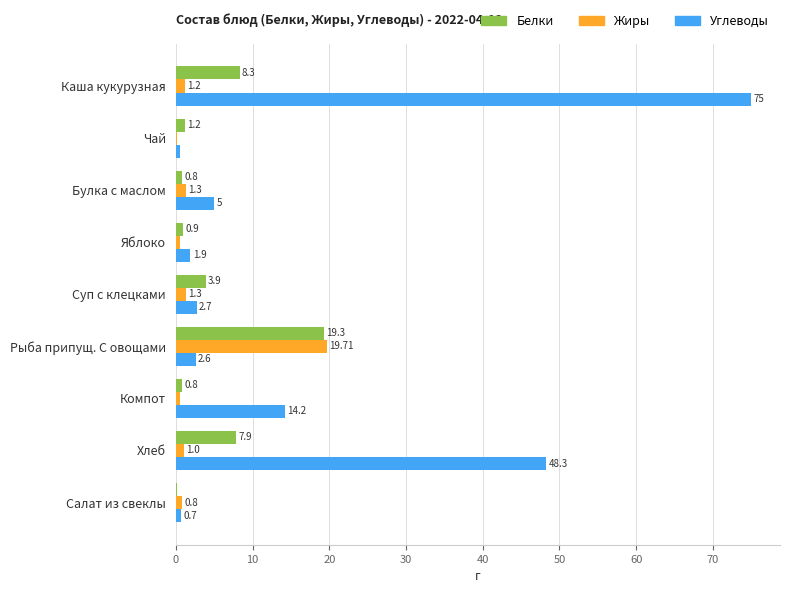

Between Чай and Хлеб, which series saw the biggest shift?

Углеводы